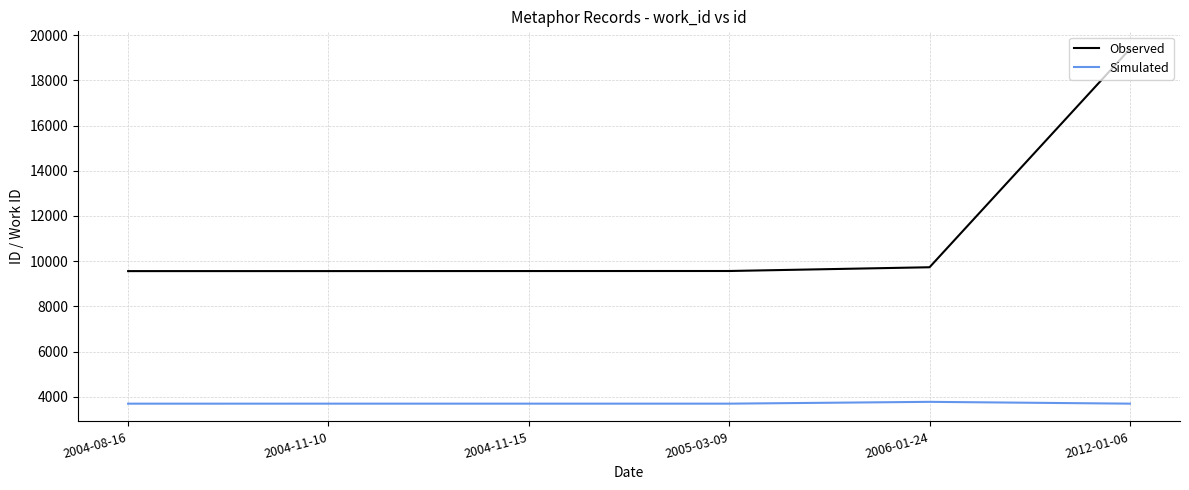

What is the difference between the maximum and minimum values in the Simulated series?

81